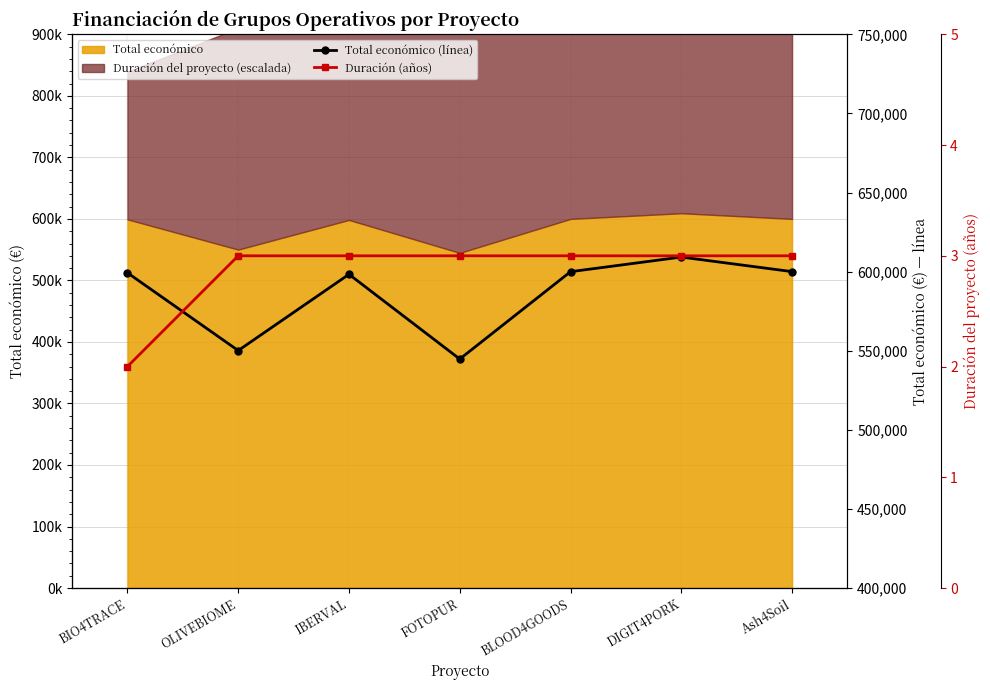

What is the label of the 2nd point from the left?

OLIVEBIOME